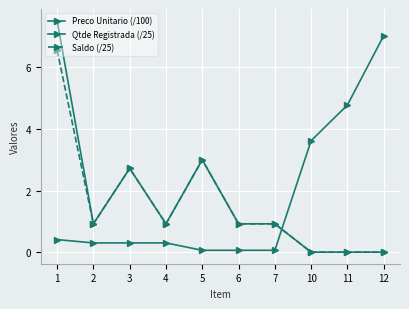

How many lines are shown in the chart?

3